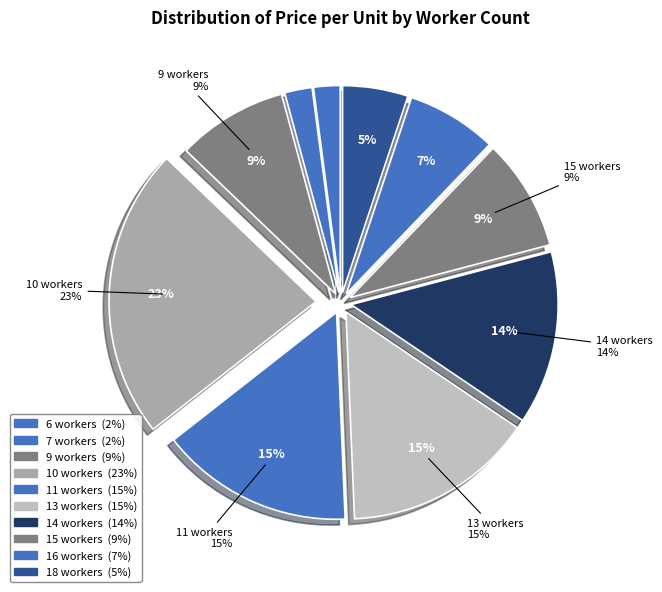

What is the change in value from 16 to 11?

+0.3